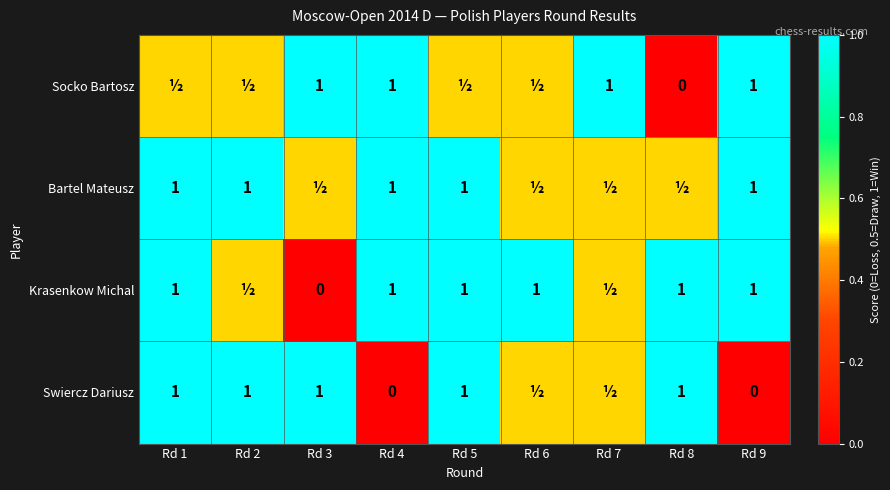

True or false: Swiercz Dariusz has a value of 1.4 at Rd 1.

False